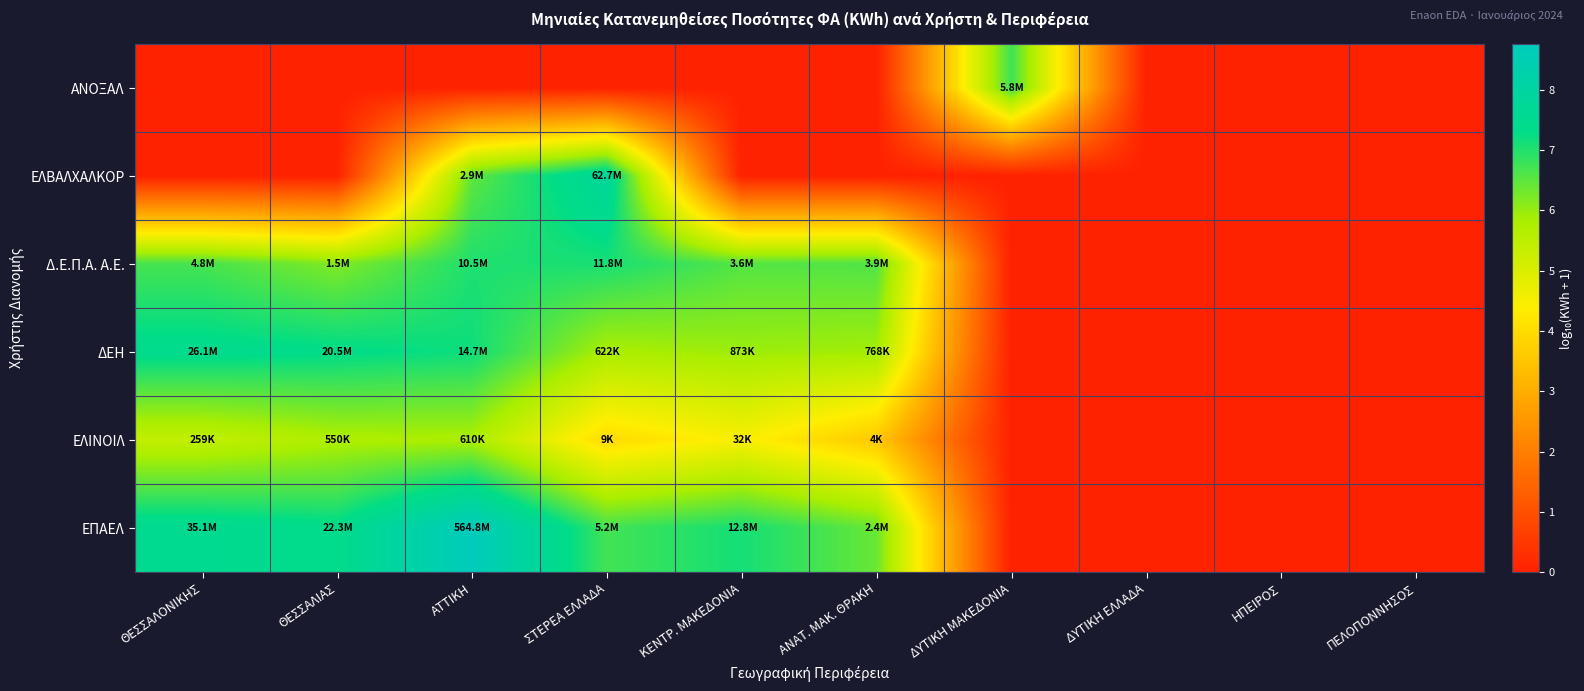

Reading left to right, what are all the values shown in this chart?

ΑΝΟΞΑΛ: ΘΕΣΣΑΛΟΝΙΚΗΣ=0.0	ΘΕΣΣΑΛΙΑΣ=0.0	ΑΤΤΙΚΗ=0.0	ΣΤΕΡΕΑ ΕΛΛΑΔΑ=0.0	ΚΕΝΤΡ. ΜΑΚΕΔΟΝΙΑ=0.0	ΑΝΑΤ. ΜΑΚ. ΘΡΑΚΗ=0.0	ΔΥΤΙΚΗ ΜΑΚΕΔΟΝΙΑ=6.8	ΔΥΤΙΚΗ ΕΛΛΑΔΑ=0.0	ΗΠΕΙΡΟΣ=0.0	ΠΕΛΟΠΟΝΝΗΣΟΣ=0.0
ΕΛΒΑΛΧΑΛΚΟΡ: ΘΕΣΣΑΛΟΝΙΚΗΣ=0.0	ΘΕΣΣΑΛΙΑΣ=0.0	ΑΤΤΙΚΗ=6.5	ΣΤΕΡΕΑ ΕΛΛΑΔΑ=7.8	ΚΕΝΤΡ. ΜΑΚΕΔΟΝΙΑ=0.0	ΑΝΑΤ. ΜΑΚ. ΘΡΑΚΗ=0.0	ΔΥΤΙΚΗ ΜΑΚΕΔΟΝΙΑ=0.0	ΔΥΤΙΚΗ ΕΛΛΑΔΑ=0.0	ΗΠΕΙΡΟΣ=0.0	ΠΕΛΟΠΟΝΝΗΣΟΣ=0.0
Δ.Ε.Π.Α. Α.Ε.: ΘΕΣΣΑΛΟΝΙΚΗΣ=6.7	ΘΕΣΣΑΛΙΑΣ=6.2	ΑΤΤΙΚΗ=7.0	ΣΤΕΡΕΑ ΕΛΛΑΔΑ=7.1	ΚΕΝΤΡ. ΜΑΚΕΔΟΝΙΑ=6.6	ΑΝΑΤ. ΜΑΚ. ΘΡΑΚΗ=6.6	ΔΥΤΙΚΗ ΜΑΚΕΔΟΝΙΑ=0.0	ΔΥΤΙΚΗ ΕΛΛΑΔΑ=0.0	ΗΠΕΙΡΟΣ=0.0	ΠΕΛΟΠΟΝΝΗΣΟΣ=0.0
ΔΕΗ: ΘΕΣΣΑΛΟΝΙΚΗΣ=7.4	ΘΕΣΣΑΛΙΑΣ=7.3	ΑΤΤΙΚΗ=7.2	ΣΤΕΡΕΑ ΕΛΛΑΔΑ=5.8	ΚΕΝΤΡ. ΜΑΚΕΔΟΝΙΑ=5.9	ΑΝΑΤ. ΜΑΚ. ΘΡΑΚΗ=5.9	ΔΥΤΙΚΗ ΜΑΚΕΔΟΝΙΑ=0.0	ΔΥΤΙΚΗ ΕΛΛΑΔΑ=0.0	ΗΠΕΙΡΟΣ=0.0	ΠΕΛΟΠΟΝΝΗΣΟΣ=0.0
ΕΛΙΝΟΙΛ: ΘΕΣΣΑΛΟΝΙΚΗΣ=5.4	ΘΕΣΣΑΛΙΑΣ=5.7	ΑΤΤΙΚΗ=5.8	ΣΤΕΡΕΑ ΕΛΛΑΔΑ=4.0	ΚΕΝΤΡ. ΜΑΚΕΔΟΝΙΑ=4.5	ΑΝΑΤ. ΜΑΚ. ΘΡΑΚΗ=3.6	ΔΥΤΙΚΗ ΜΑΚΕΔΟΝΙΑ=0.0	ΔΥΤΙΚΗ ΕΛΛΑΔΑ=0.0	ΗΠΕΙΡΟΣ=0.0	ΠΕΛΟΠΟΝΝΗΣΟΣ=0.0
ΕΠΑΕΛ: ΘΕΣΣΑΛΟΝΙΚΗΣ=7.5	ΘΕΣΣΑΛΙΑΣ=7.3	ΑΤΤΙΚΗ=8.8	ΣΤΕΡΕΑ ΕΛΛΑΔΑ=6.7	ΚΕΝΤΡ. ΜΑΚΕΔΟΝΙΑ=7.1	ΑΝΑΤ. ΜΑΚ. ΘΡΑΚΗ=6.4	ΔΥΤΙΚΗ ΜΑΚΕΔΟΝΙΑ=0.0	ΔΥΤΙΚΗ ΕΛΛΑΔΑ=0.0	ΗΠΕΙΡΟΣ=0.0	ΠΕΛΟΠΟΝΝΗΣΟΣ=0.0